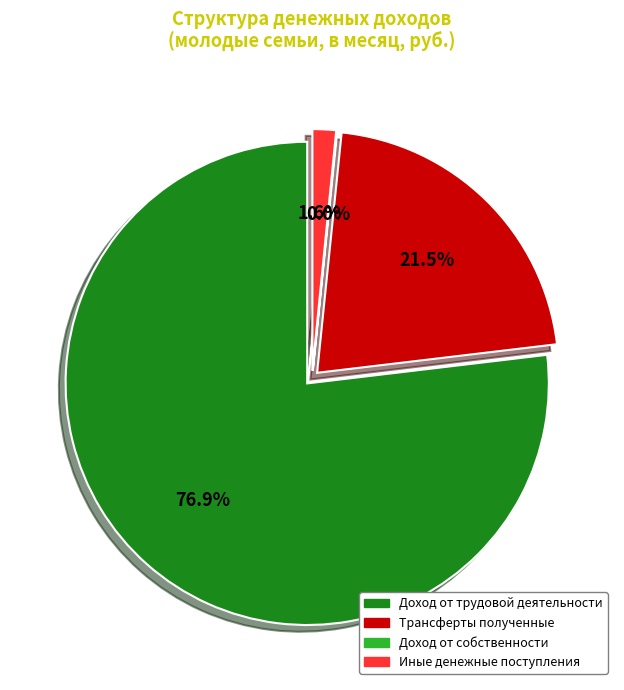

Rank the categories by value from lowest to highest.

Доход от собственности, Иные денежные поступления, Трансферты полученные, Доход от трудовой деятельности